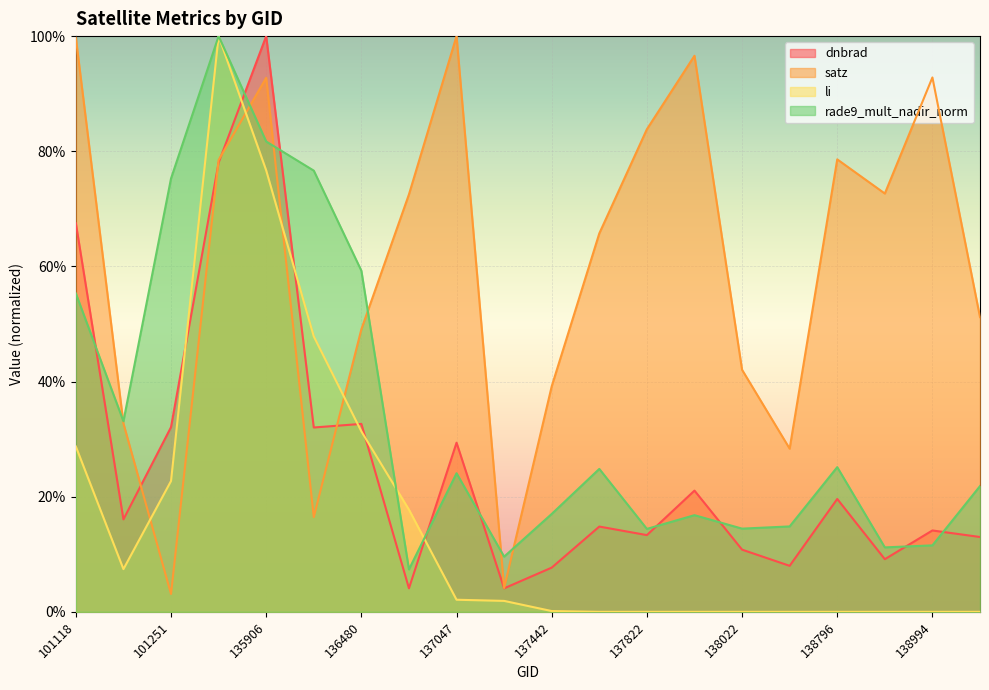

The value of rade9_mult_nadir_norm at 137631 is 0.2. True or false?

True